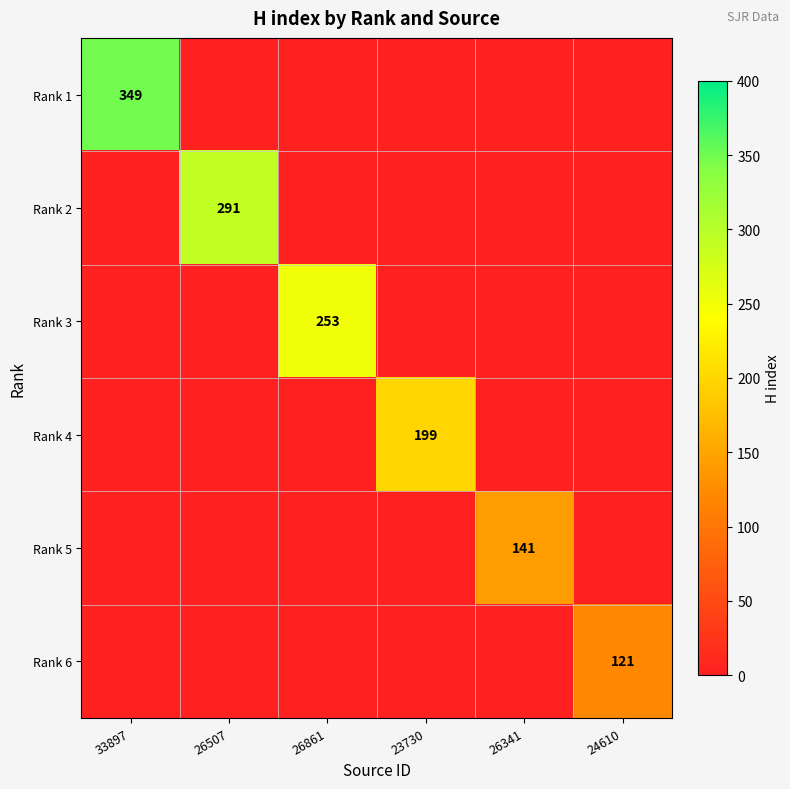

At how many categories does at least one series exceed 313?

1